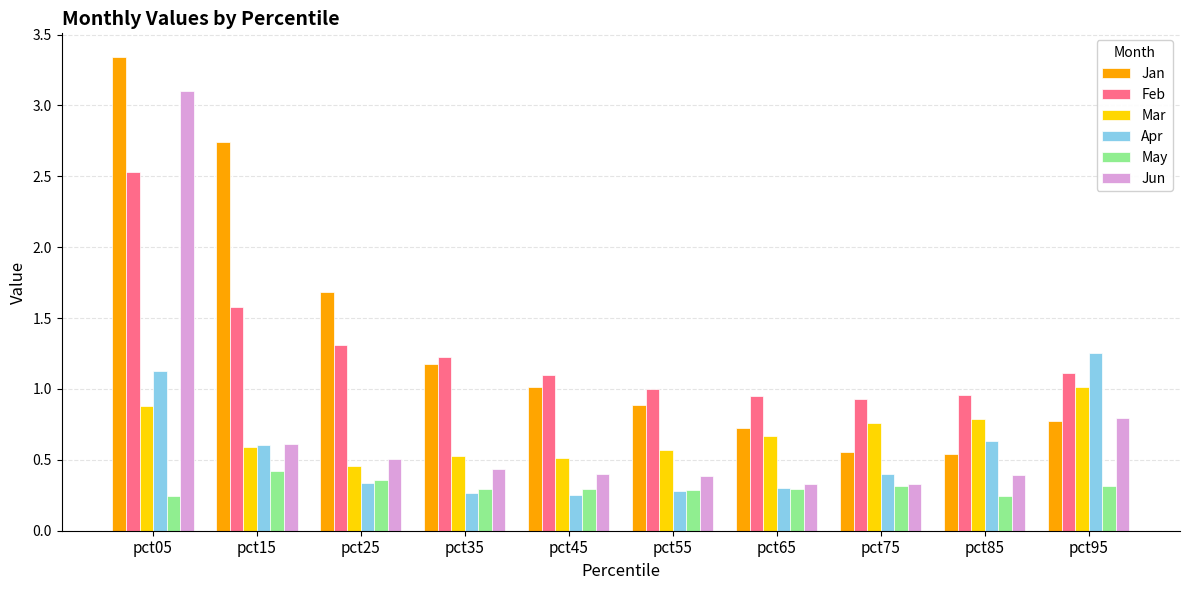

What are all the series names shown in the legend?

Jan, Feb, Mar, Apr, May, Jun